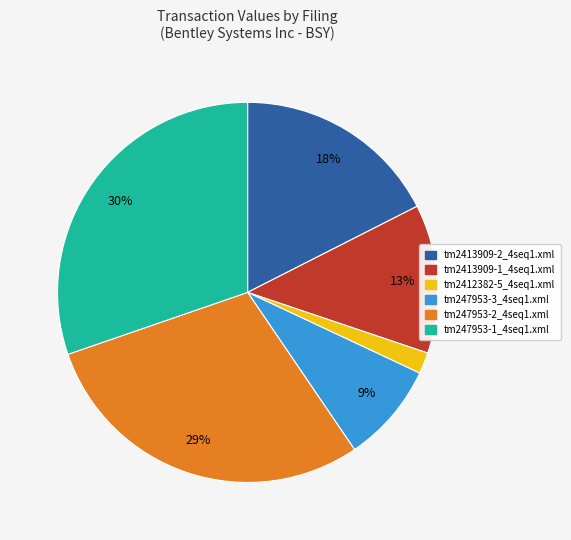

How many segments does this pie chart have?

6